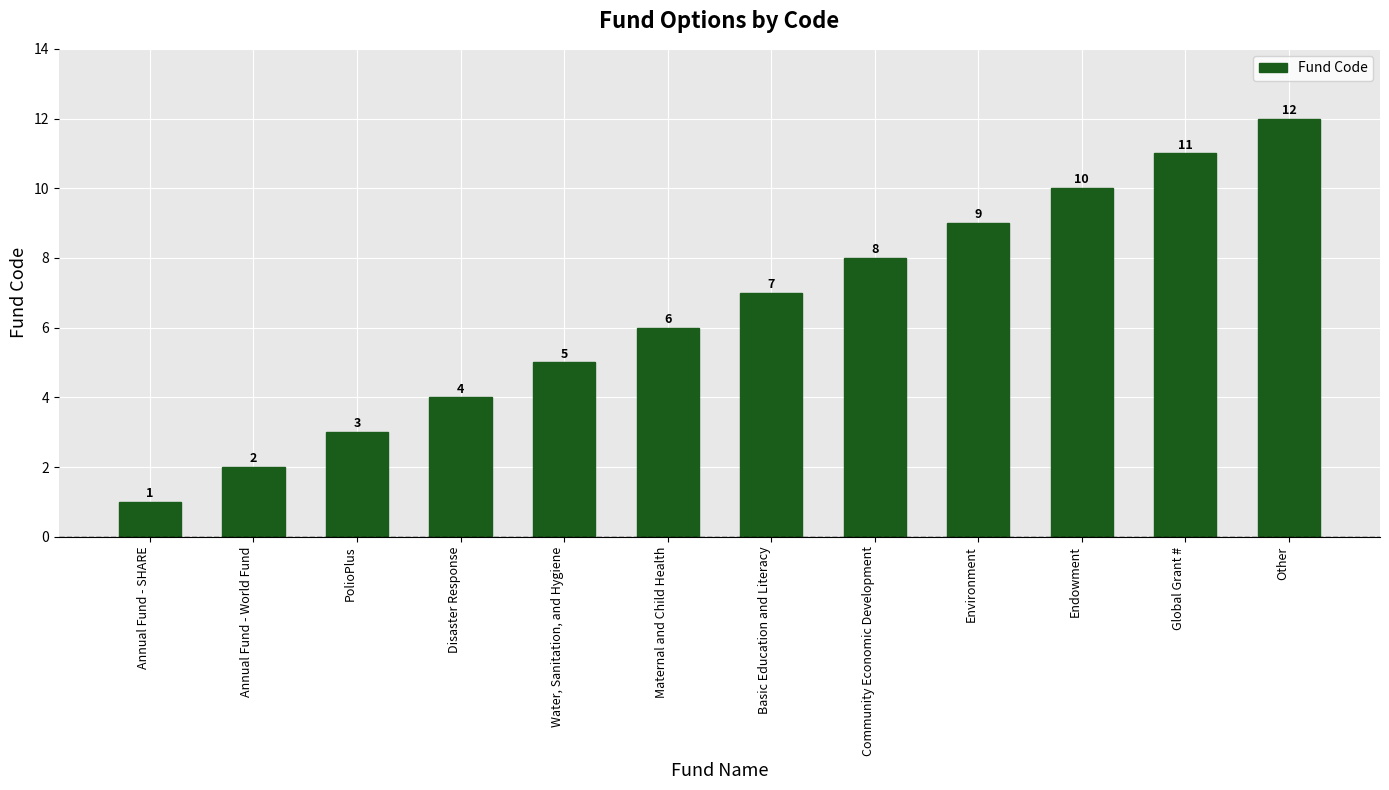

How many data points are less than 7?

6